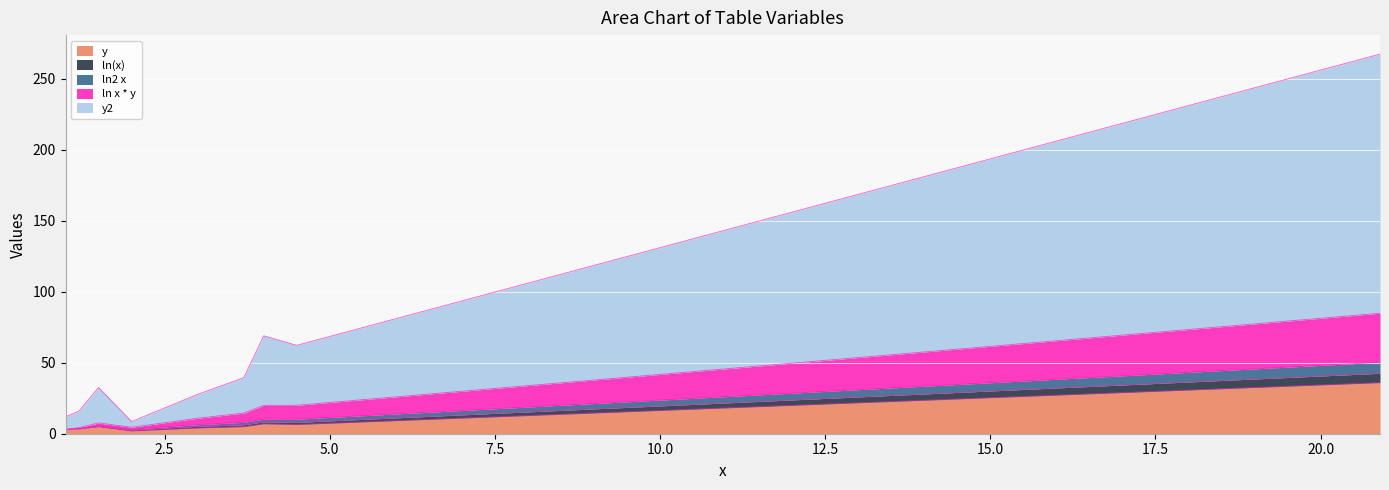

Where is the first local maximum for ln x * y?

1.5